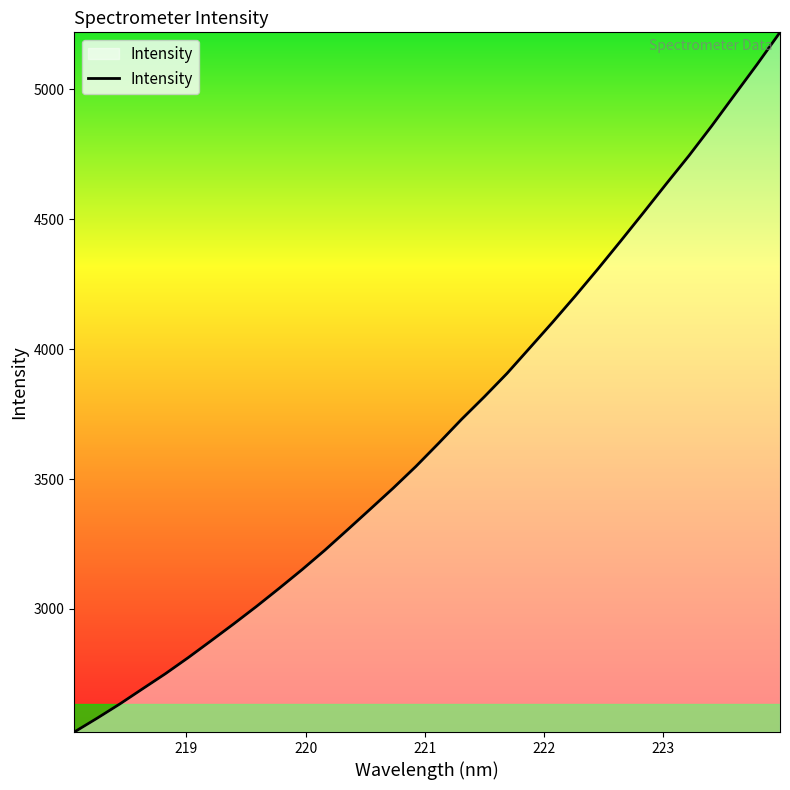

What is the minimum value shown in the chart?

2526.5